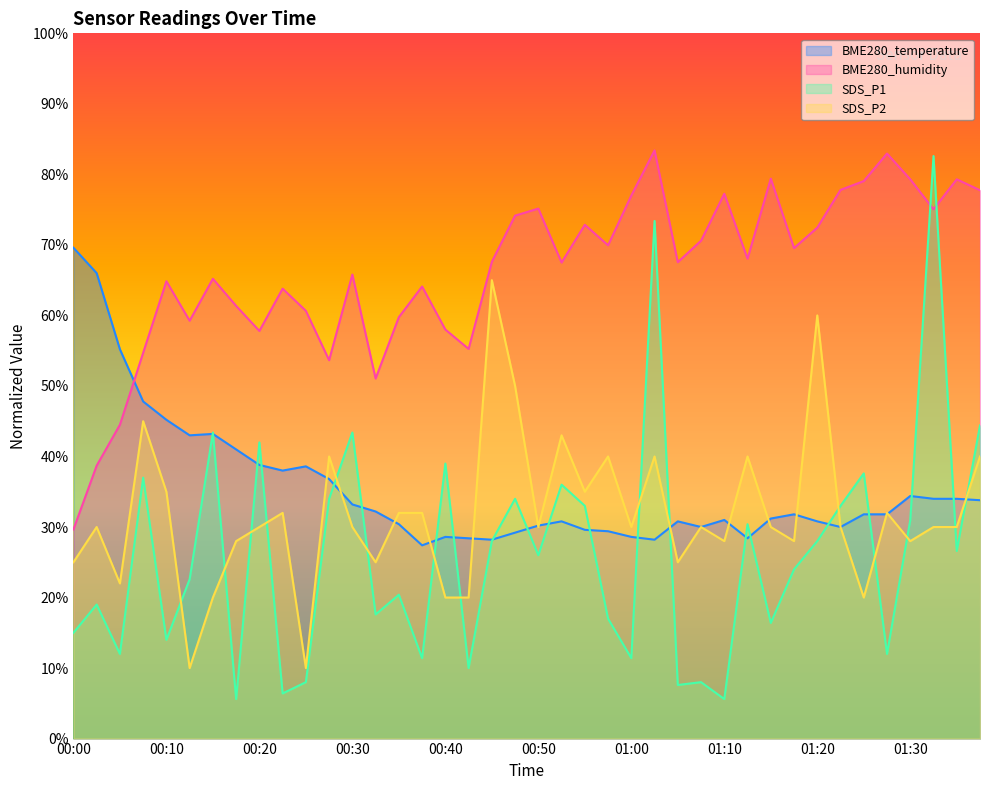

Which series has the widest spread of values?

SDS_P1